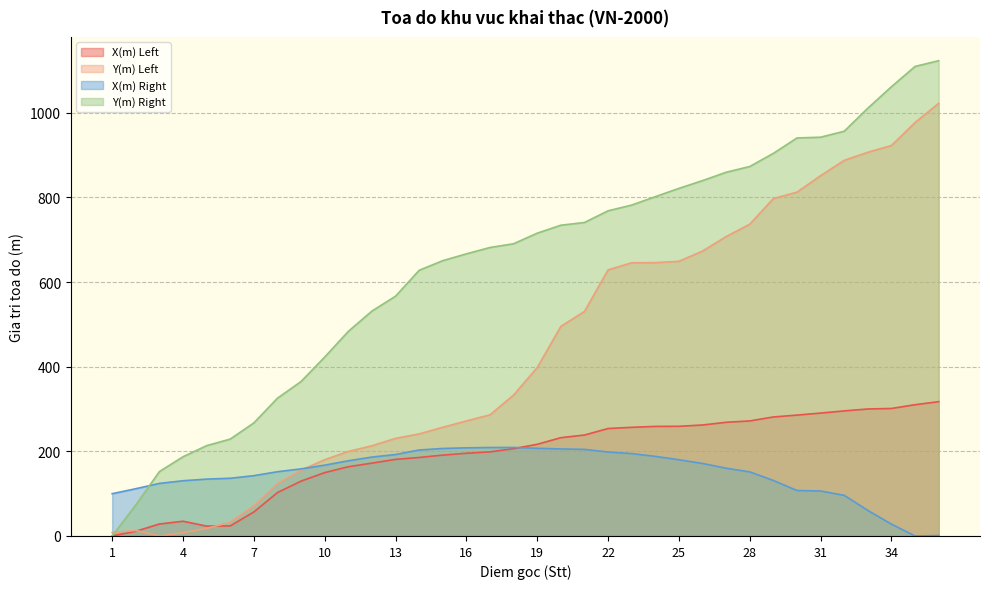

How many interior local valleys does the X(m) Left series have?

1